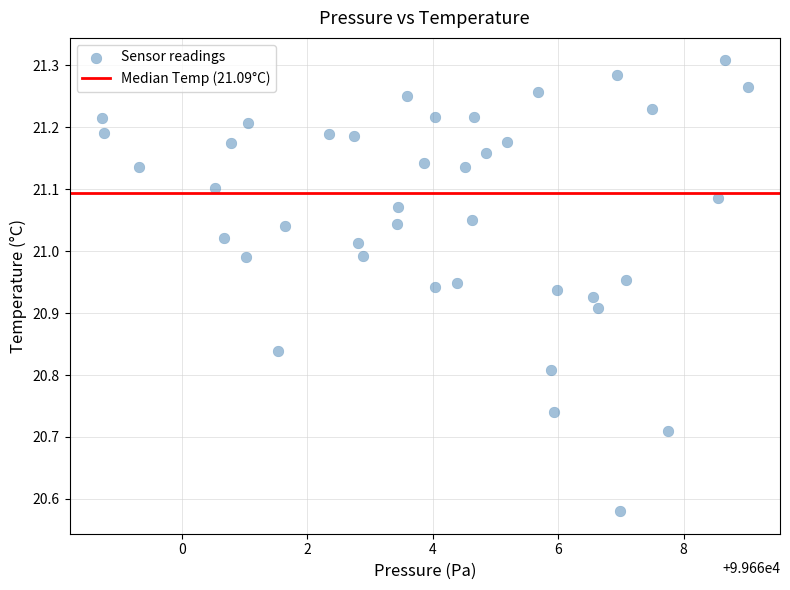

What is the range of X values (max minus min)?

10.3